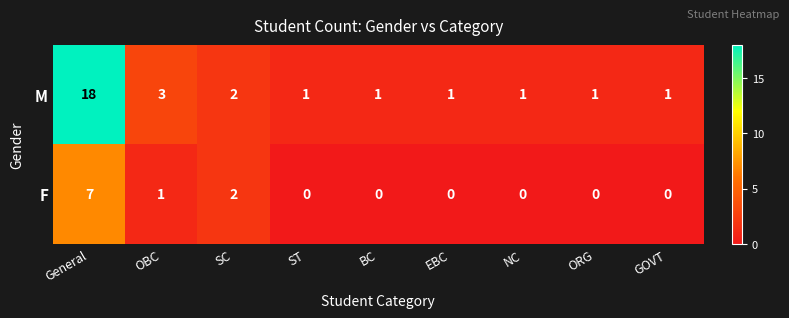

At which category is the sum across all series the highest?

General